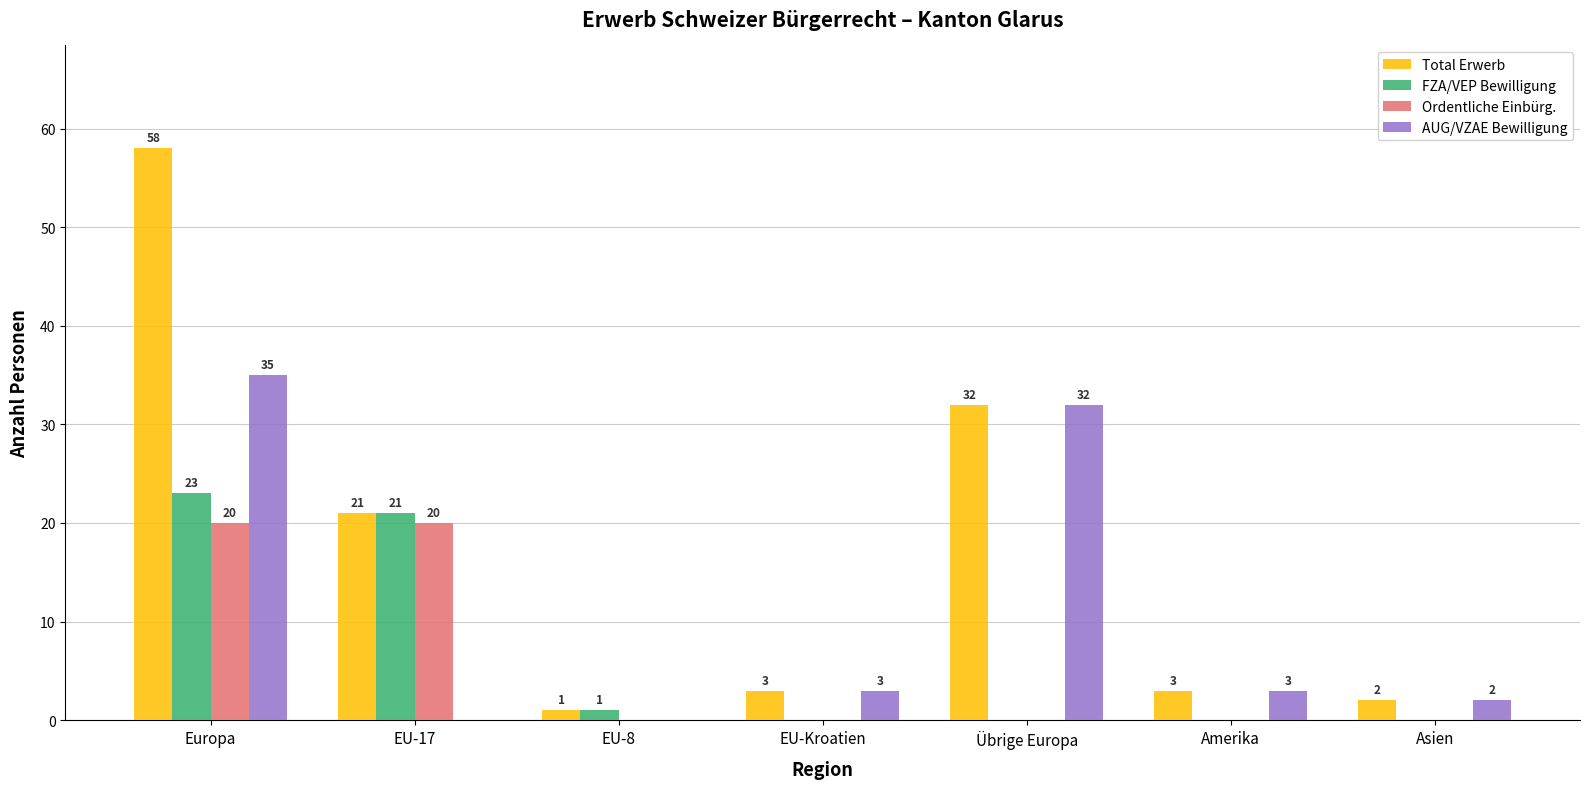

What is the sum of the AUG/VZAE Bewilligung values at EU-17 and Übrige Europa?

32